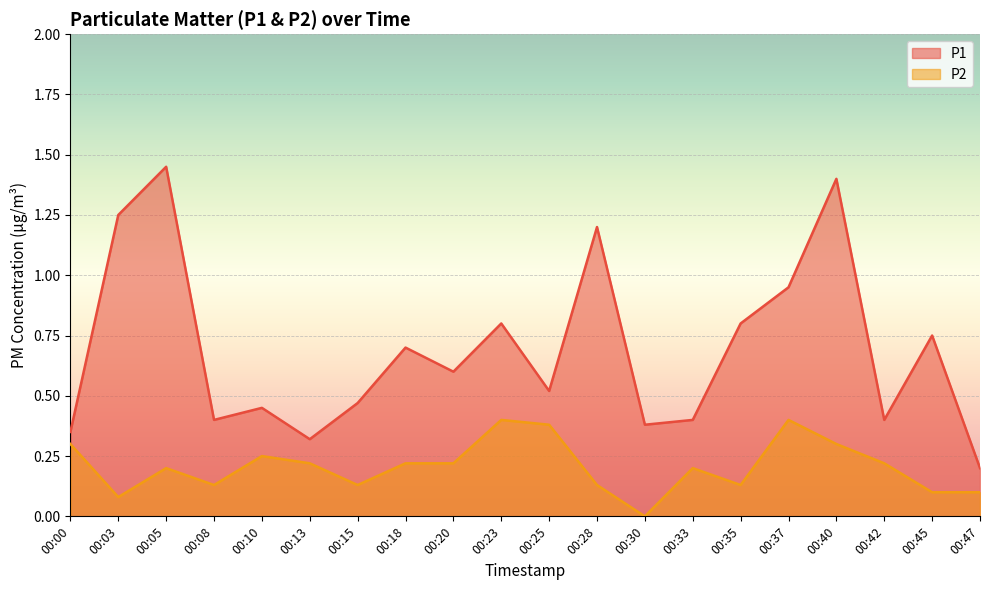

Which has a higher value, 00:47 or 00:00?

00:00